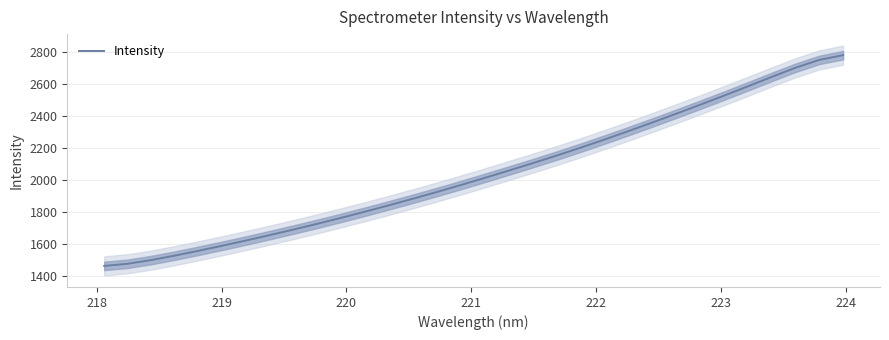

What is the difference between the second highest and minimum values?

1290.3